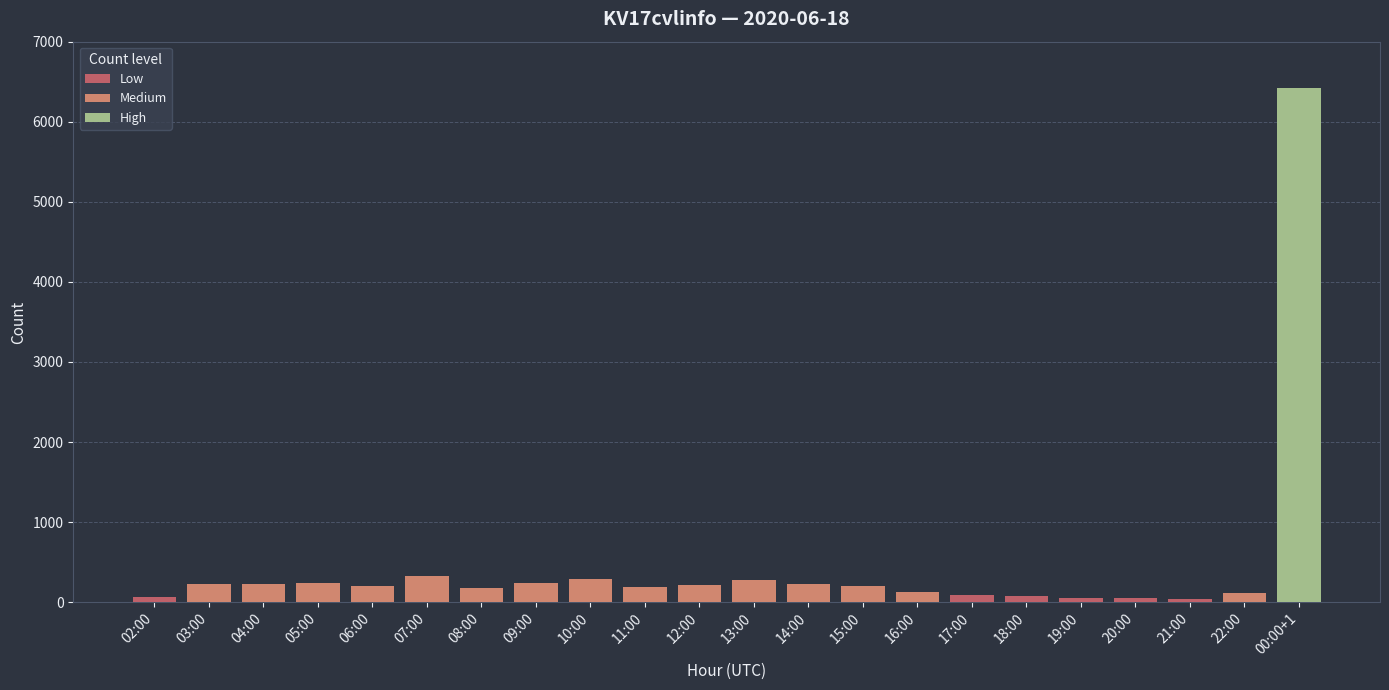

What is the change in value from 08:00 to 19:00?

-125